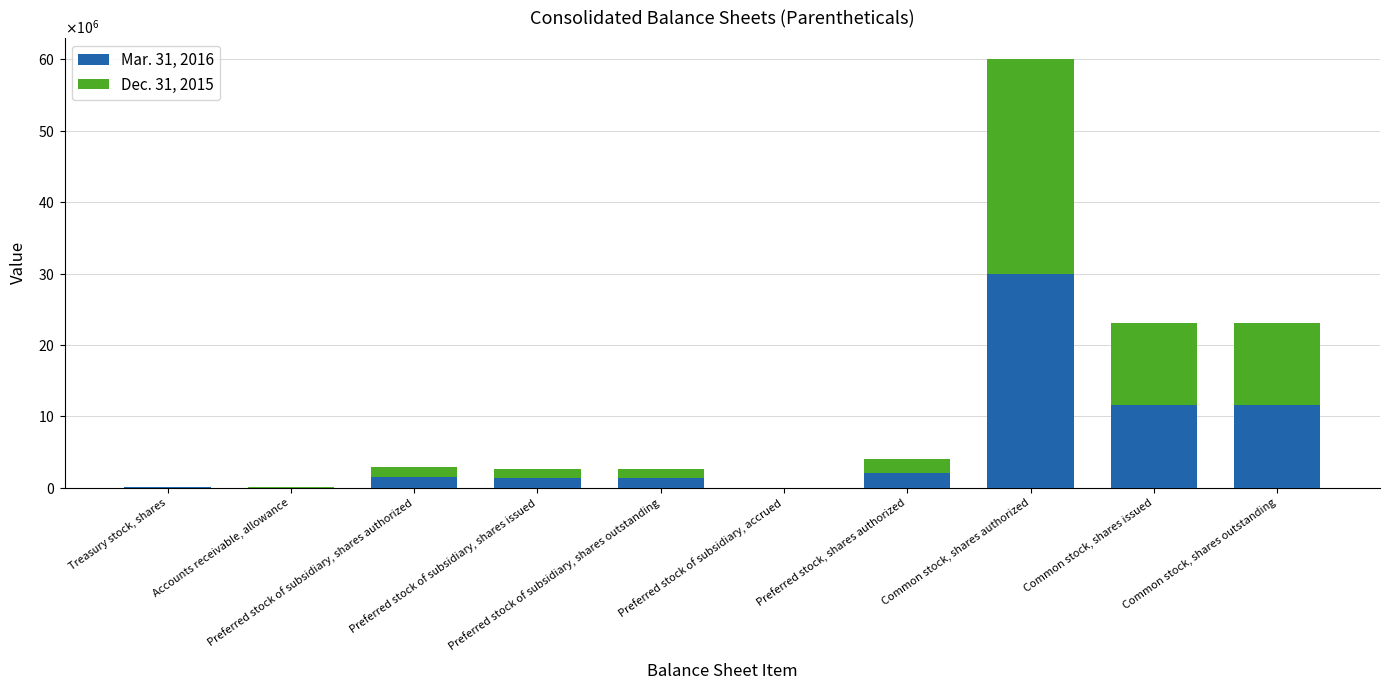

What are all the series names shown in the legend?

Mar. 31, 2016, Dec. 31, 2015